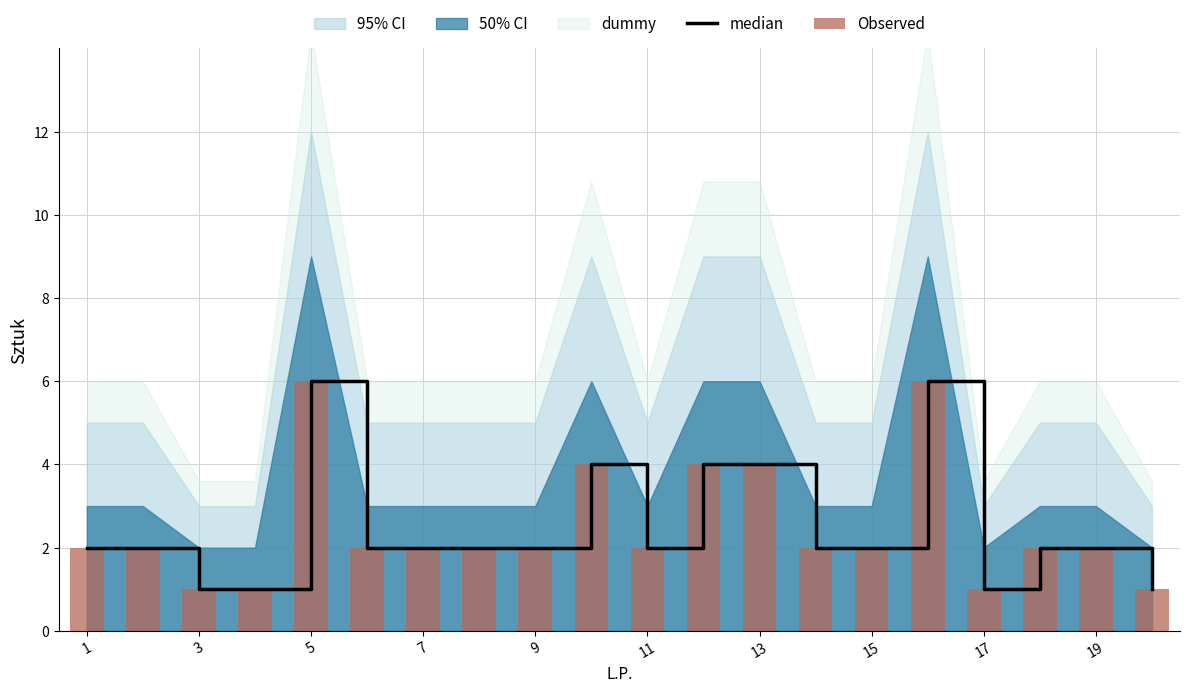

Between 15 and 19, which is larger?

19